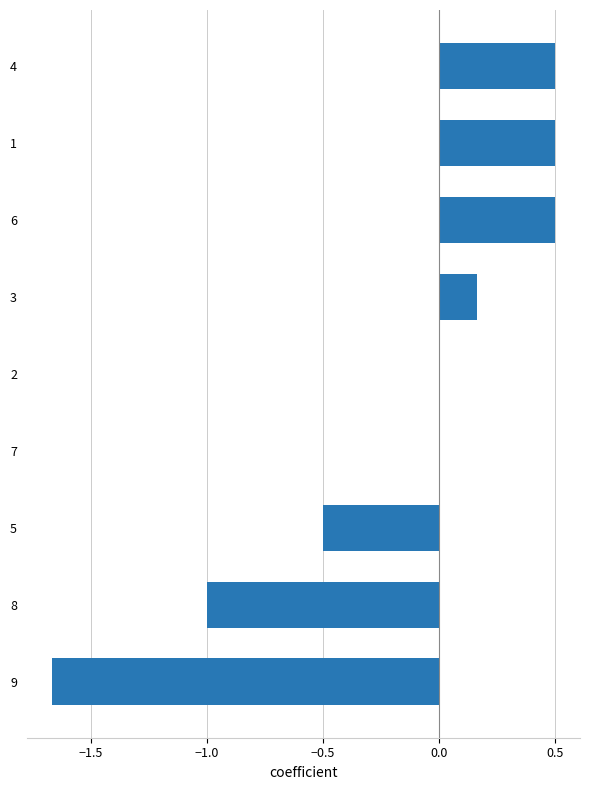

What is the sum of the values at 8 and 1?

-0.5